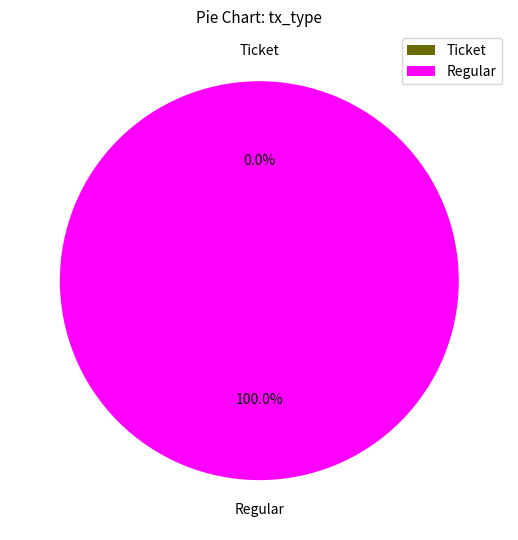

Is there any slice that represents more than half of the pie?

Yes